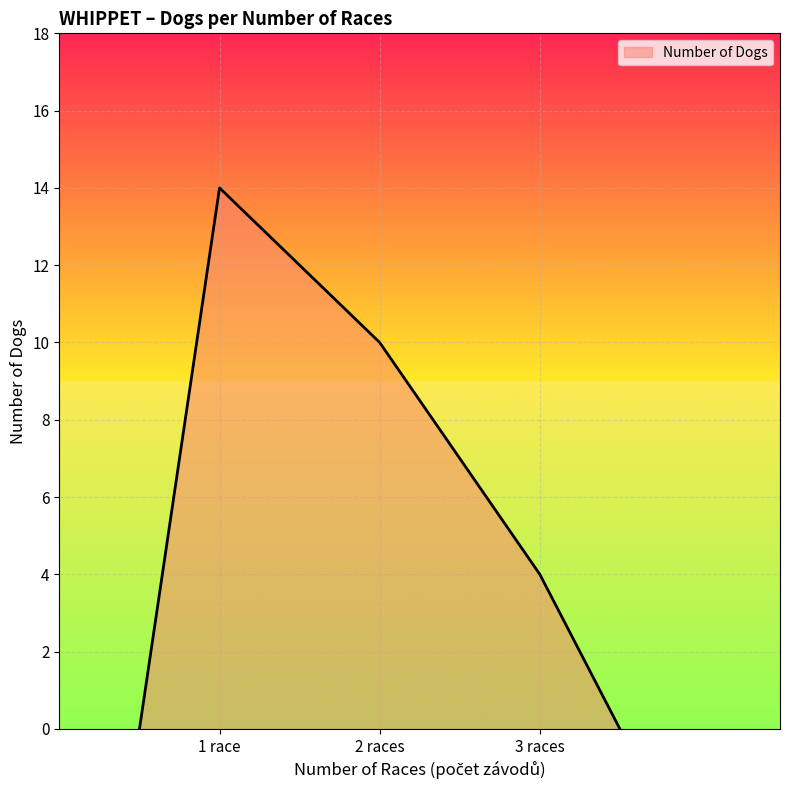

What is the sum of all values?

28